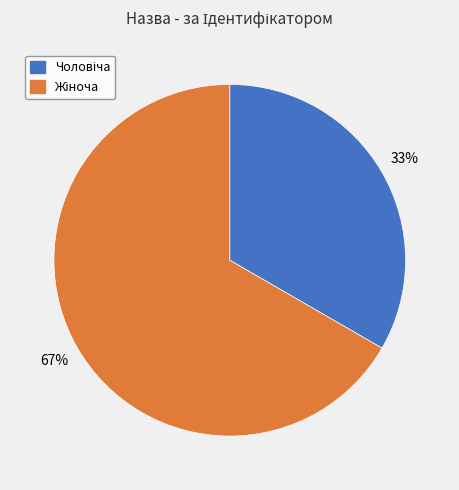

To the nearest percent, what is the average slice percentage?

50%